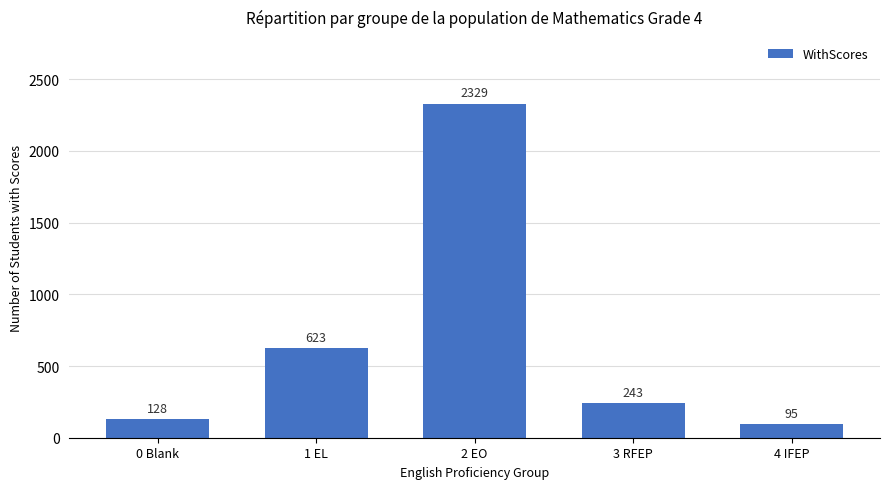

What is the difference between the maximum and minimum values?

2234